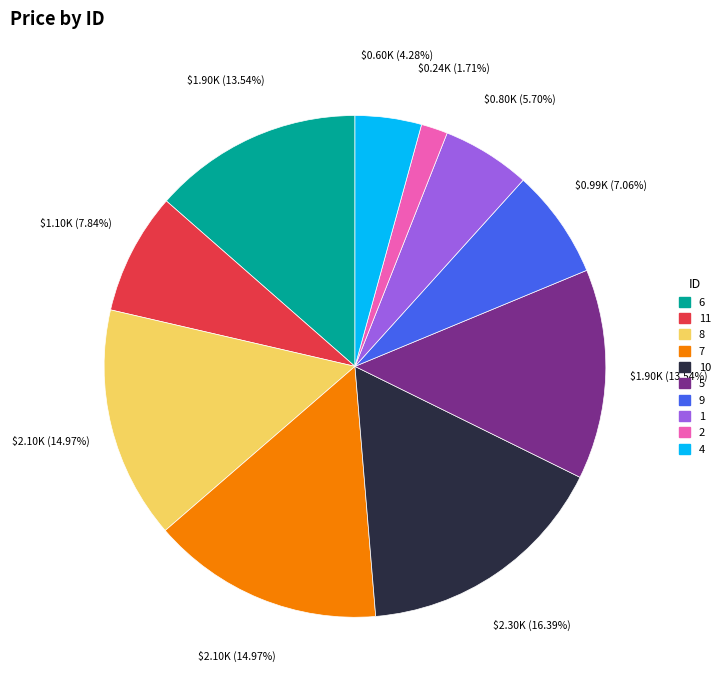

True or false: 10 accounts for 10% of the total.

False